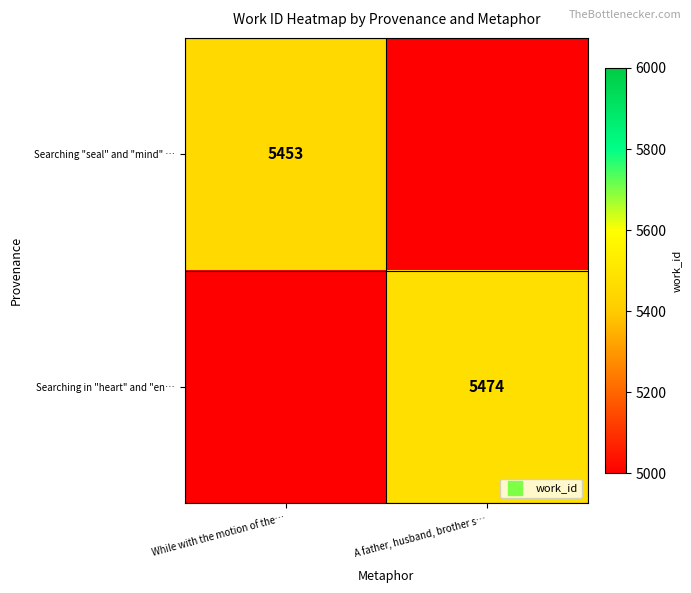

What is the sum of all Searching in "heart" and "en… values?

5474